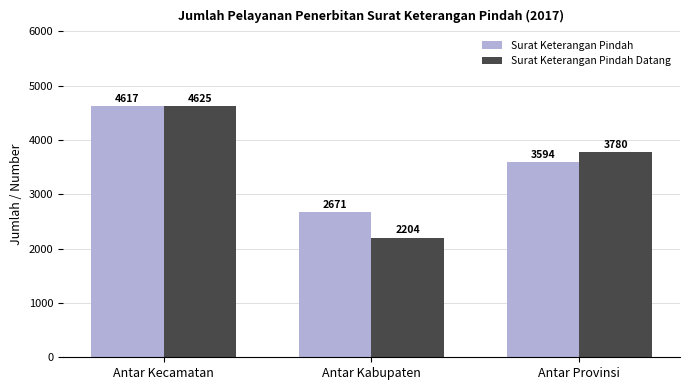

Count the number of data series in this chart.

2